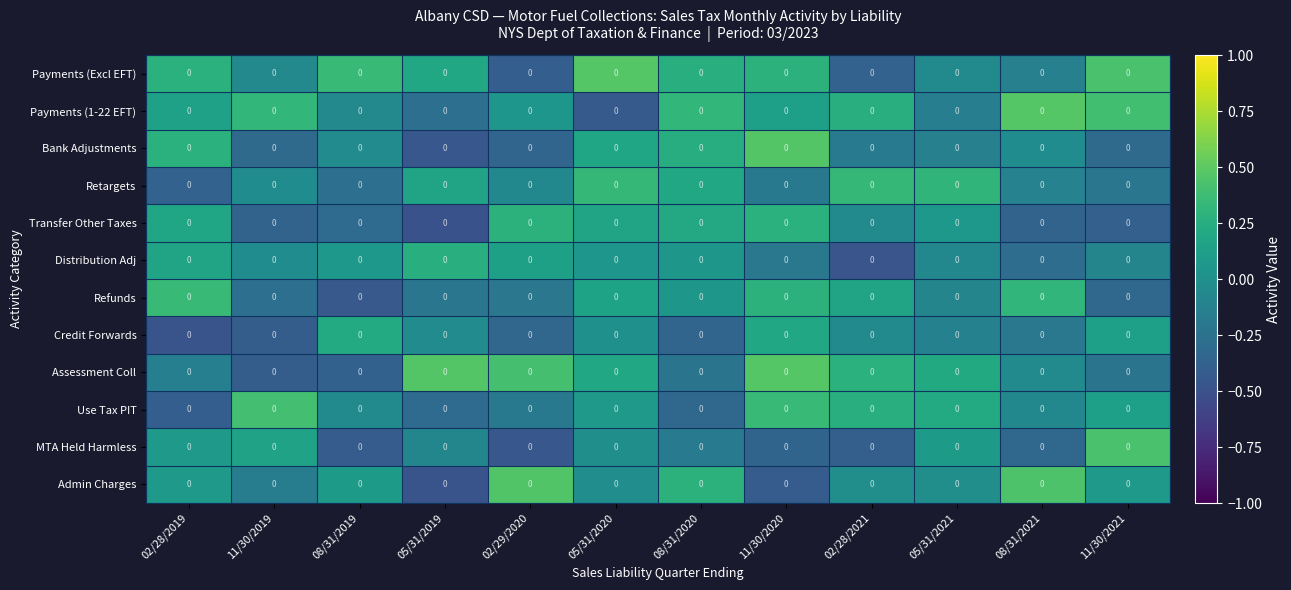

Reading left to right, list all the values displayed in this chart.

Payments (Excl EFT): 02/28/2019=0.0	11/30/2019=0.0	08/31/2019=0.0	05/31/2019=0.0	02/29/2020=0.0	05/31/2020=0.0	08/31/2020=0.0	11/30/2020=0.0	02/28/2021=0.0	05/31/2021=0.0	08/31/2021=0.0	11/30/2021=0.0
Payments (1-22 EFT): 02/28/2019=0.0	11/30/2019=0.0	08/31/2019=0.0	05/31/2019=0.0	02/29/2020=0.0	05/31/2020=0.0	08/31/2020=0.0	11/30/2020=0.0	02/28/2021=0.0	05/31/2021=0.0	08/31/2021=0.0	11/30/2021=0.0
Bank Adjustments: 02/28/2019=0.0	11/30/2019=0.0	08/31/2019=0.0	05/31/2019=0.0	02/29/2020=0.0	05/31/2020=0.0	08/31/2020=0.0	11/30/2020=0.0	02/28/2021=0.0	05/31/2021=0.0	08/31/2021=0.0	11/30/2021=0.0
Retargets: 02/28/2019=0.0	11/30/2019=0.0	08/31/2019=0.0	05/31/2019=0.0	02/29/2020=0.0	05/31/2020=0.0	08/31/2020=0.0	11/30/2020=0.0	02/28/2021=0.0	05/31/2021=0.0	08/31/2021=0.0	11/30/2021=0.0
Transfer Other Taxes: 02/28/2019=0.0	11/30/2019=0.0	08/31/2019=0.0	05/31/2019=0.0	02/29/2020=0.0	05/31/2020=0.0	08/31/2020=0.0	11/30/2020=0.0	02/28/2021=0.0	05/31/2021=0.0	08/31/2021=0.0	11/30/2021=0.0
Distribution Adj: 02/28/2019=0.0	11/30/2019=0.0	08/31/2019=0.0	05/31/2019=0.0	02/29/2020=0.0	05/31/2020=0.0	08/31/2020=0.0	11/30/2020=0.0	02/28/2021=0.0	05/31/2021=0.0	08/31/2021=0.0	11/30/2021=0.0
Refunds: 02/28/2019=0.0	11/30/2019=0.0	08/31/2019=0.0	05/31/2019=0.0	02/29/2020=0.0	05/31/2020=0.0	08/31/2020=0.0	11/30/2020=0.0	02/28/2021=0.0	05/31/2021=0.0	08/31/2021=0.0	11/30/2021=0.0
Credit Forwards: 02/28/2019=0.0	11/30/2019=0.0	08/31/2019=0.0	05/31/2019=0.0	02/29/2020=0.0	05/31/2020=0.0	08/31/2020=0.0	11/30/2020=0.0	02/28/2021=0.0	05/31/2021=0.0	08/31/2021=0.0	11/30/2021=0.0
Assessment Coll: 02/28/2019=0.0	11/30/2019=0.0	08/31/2019=0.0	05/31/2019=0.0	02/29/2020=0.0	05/31/2020=0.0	08/31/2020=0.0	11/30/2020=0.0	02/28/2021=0.0	05/31/2021=0.0	08/31/2021=0.0	11/30/2021=0.0
Use Tax PIT: 02/28/2019=0.0	11/30/2019=0.0	08/31/2019=0.0	05/31/2019=0.0	02/29/2020=0.0	05/31/2020=0.0	08/31/2020=0.0	11/30/2020=0.0	02/28/2021=0.0	05/31/2021=0.0	08/31/2021=0.0	11/30/2021=0.0
MTA Held Harmless: 02/28/2019=0.0	11/30/2019=0.0	08/31/2019=0.0	05/31/2019=0.0	02/29/2020=0.0	05/31/2020=0.0	08/31/2020=0.0	11/30/2020=0.0	02/28/2021=0.0	05/31/2021=0.0	08/31/2021=0.0	11/30/2021=0.0
Admin Charges: 02/28/2019=0.0	11/30/2019=0.0	08/31/2019=0.0	05/31/2019=0.0	02/29/2020=0.0	05/31/2020=0.0	08/31/2020=0.0	11/30/2020=0.0	02/28/2021=0.0	05/31/2021=0.0	08/31/2021=0.0	11/30/2021=0.0